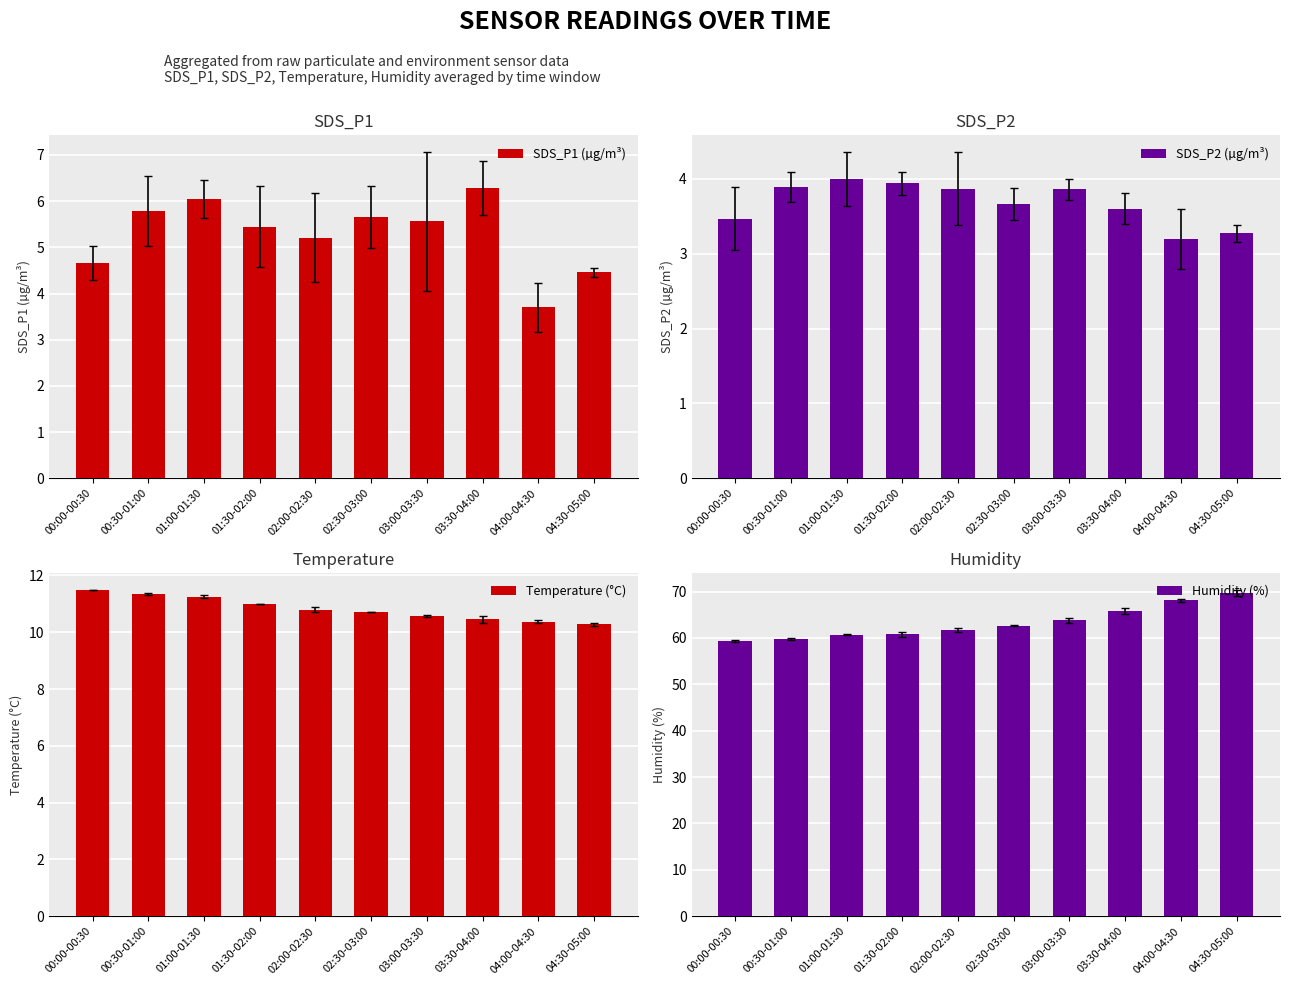

Which label corresponds to the largest value in the chart?

04:30-05:00